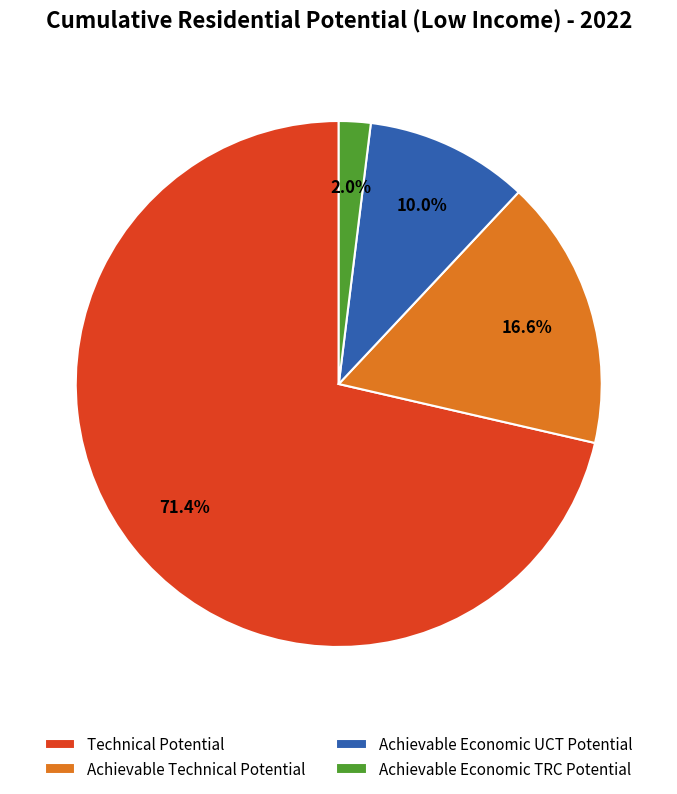

Count the number of slices in the pie.

4